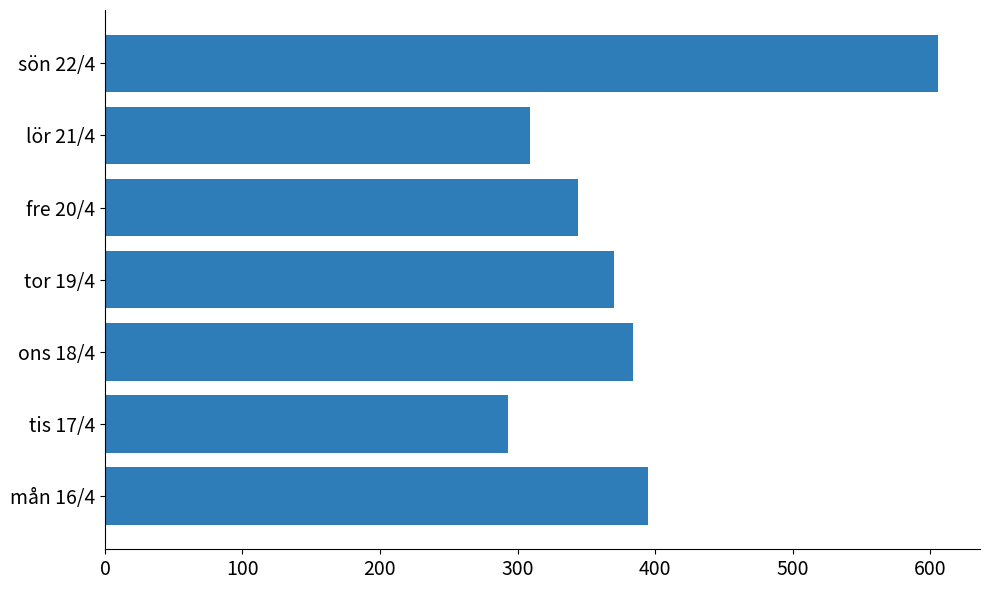

What is the approximate value at sön 22/4?

606